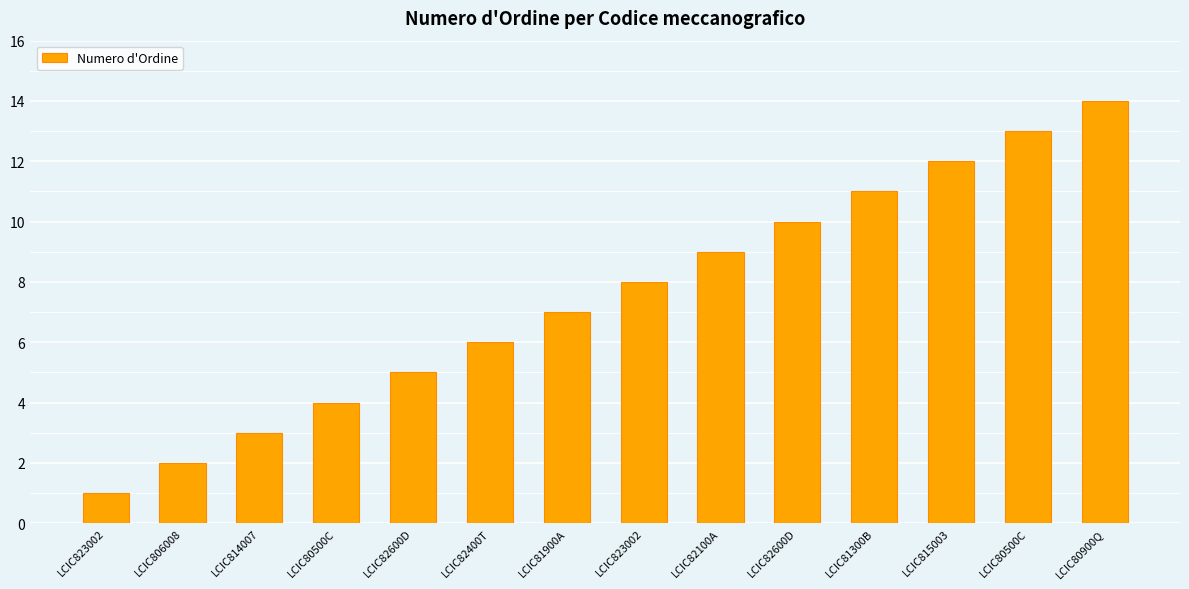

Reading left to right, extract all data points from this chart.

LCIC823002=1	LCIC806008=2	LCIC814007=3	LCIC80500C=4	LCIC82600D=5	LCIC82400T=6	LCIC81900A=7	LCIC823002=8	LCIC82100A=9	LCIC82600D=10	LCIC81300B=11	LCIC815003=12	LCIC80500C=13	LCIC80900Q=14